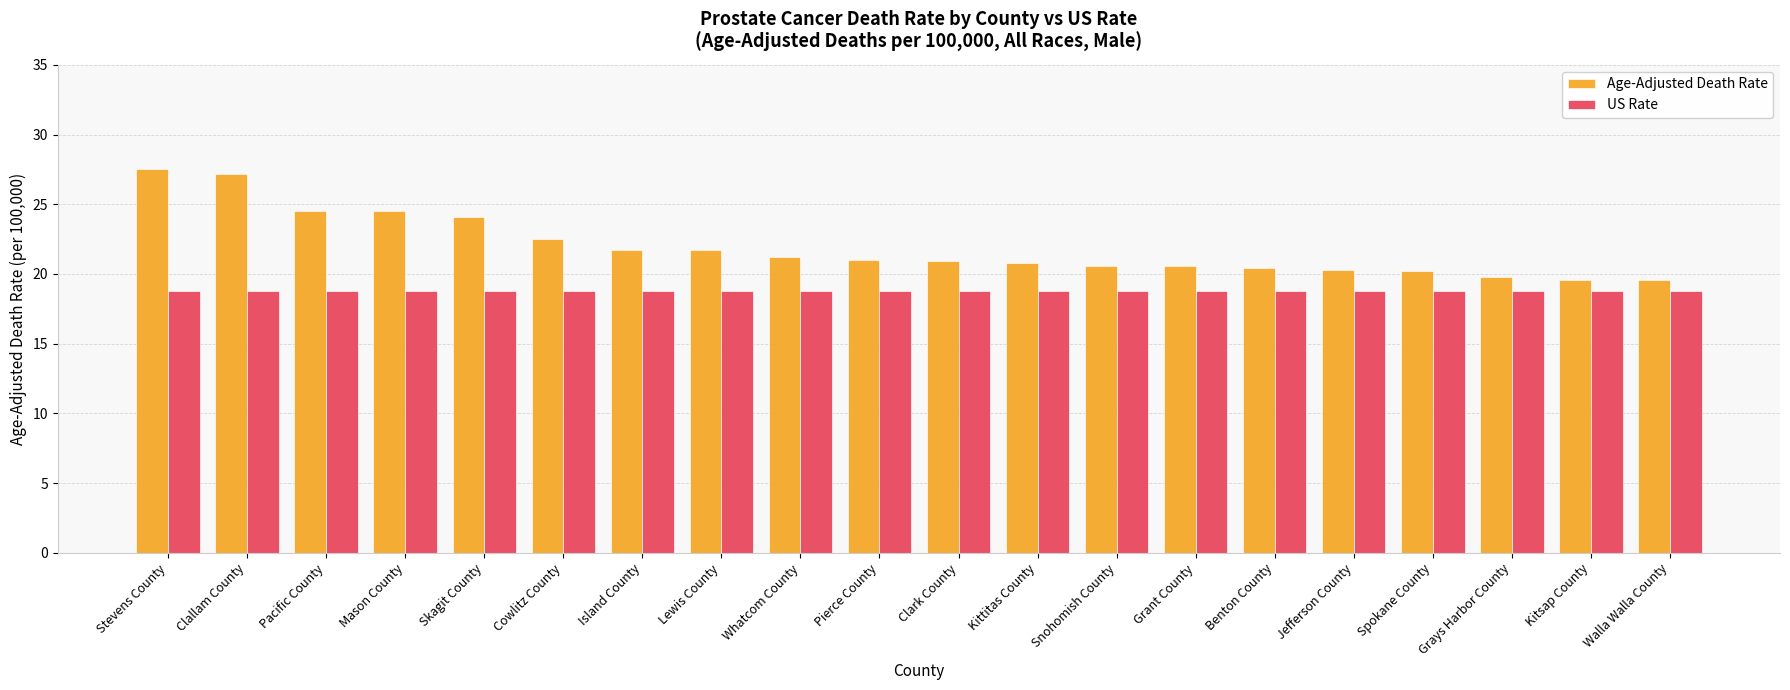

What is the lowest value of the Age-Adjusted Death Rate series?

19.6